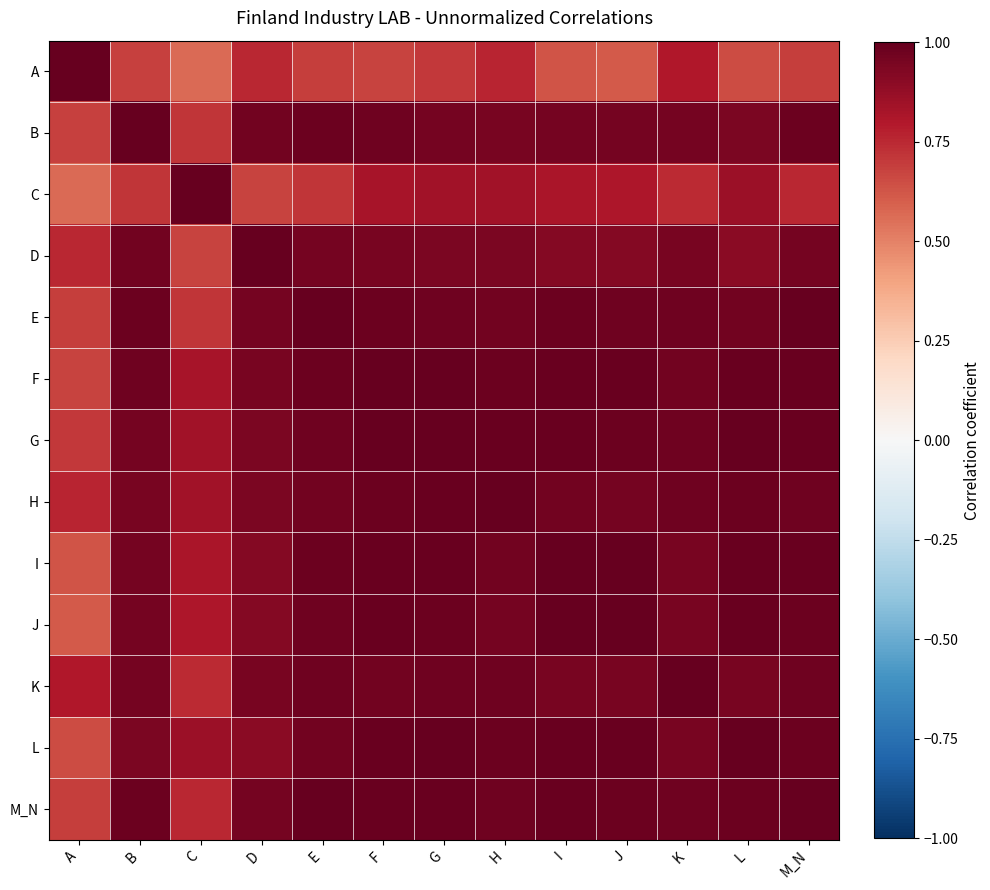

At how many categories does at least one series exceed 0?

13